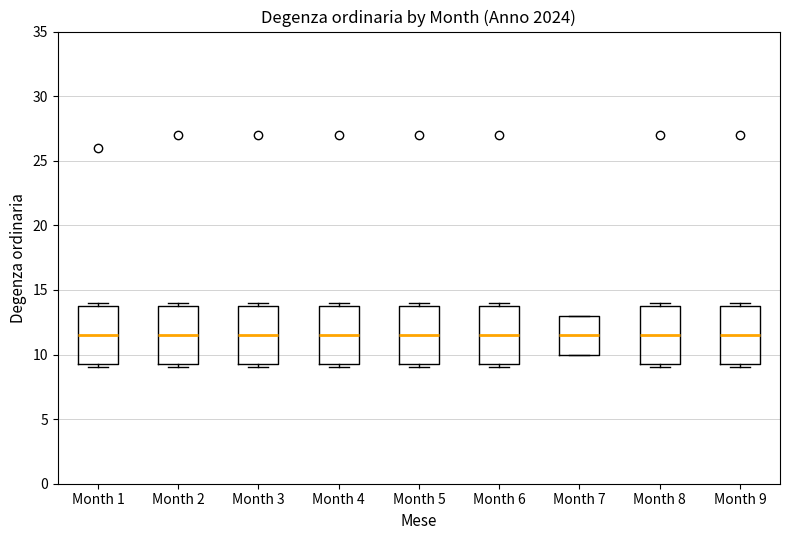

Reading left to right, read every box against the y-axis: the position of its median line, the range the box covers, and the ends of its whiskers. The values are not printed on the chart, so give them approximately, as read against the axis.

Month 1: median 11.5, box 9.5 to 14.0, whiskers 9.0 to 14.0 (just above the box's upper edge)
Month 2: median 11.5, box 9.5 to 14.0, whiskers 9.0 to 14.0 (just above the box's upper edge)
Month 3: median 11.5, box 9.5 to 14.0, whiskers 9.0 to 14.0 (just above the box's upper edge)
Month 4: median 11.5, box 9.5 to 14.0, whiskers 9.0 to 14.0 (just above the box's upper edge)
Month 5: median 11.5, box 9.5 to 14.0, whiskers 9.0 to 14.0 (just above the box's upper edge)
Month 6: median 11.5, box 9.5 to 14.0, whiskers 9.0 to 14.0 (just above the box's upper edge)
Month 7: median 11.5, box 10.0 to 13.0, whiskers 10.0 to 13.0
Month 8: median 11.5, box 9.5 to 14.0, whiskers 9.0 to 14.0 (just above the box's upper edge)
Month 9: median 11.5, box 9.5 to 14.0, whiskers 9.0 to 14.0 (just above the box's upper edge)